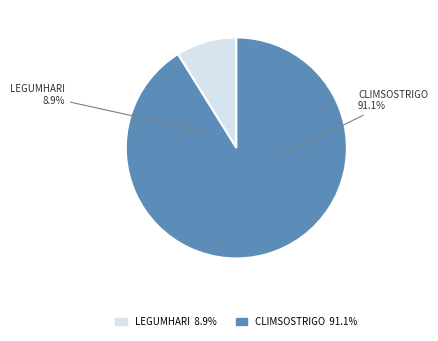

To the nearest percent, what portion does CLIMSOSTRIGO Operational Group represent?

91%